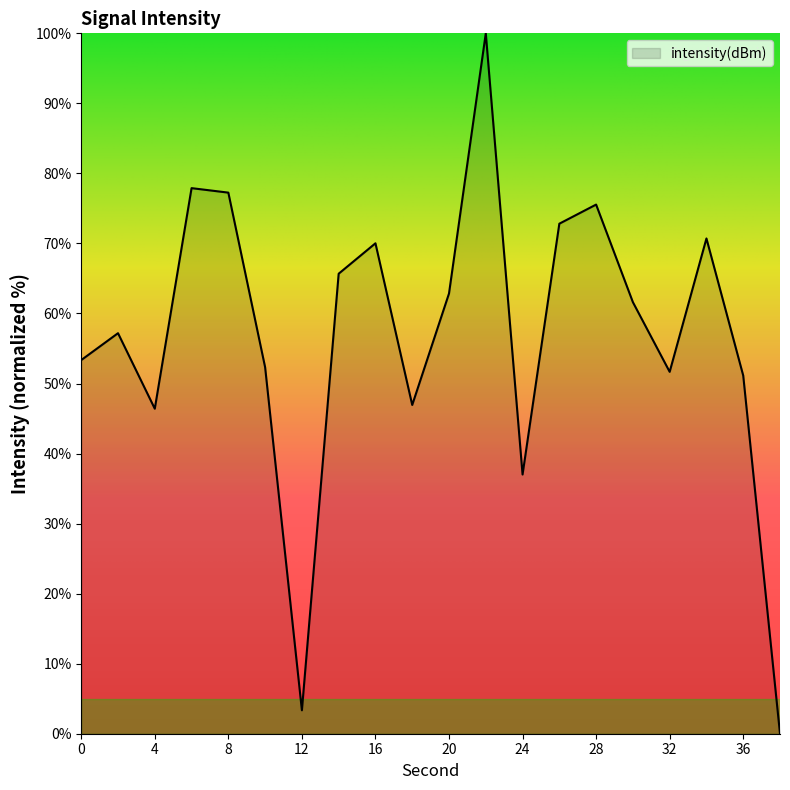

Reading right to left, transcribe all the data shown in this chart.

0.0	51.1	70.7	51.7	61.6	75.6	72.8	37.0	100.0	62.9	46.9	70.0	65.7	3.3	52.3	77.3	77.9	46.4	57.2	53.3